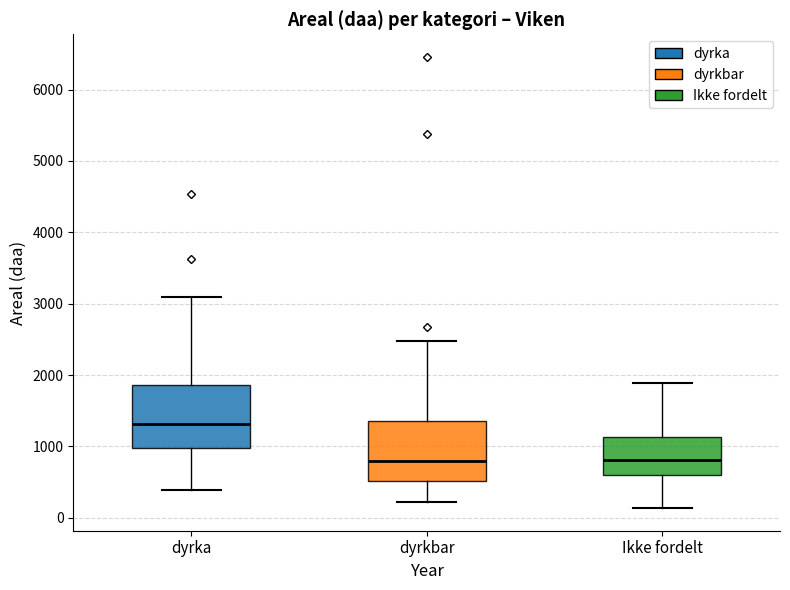

Where is the lower edge of the box for Ikke fordelt on the y-axis? The values are not printed on the chart, so give them approximately, as read against the axis.

600